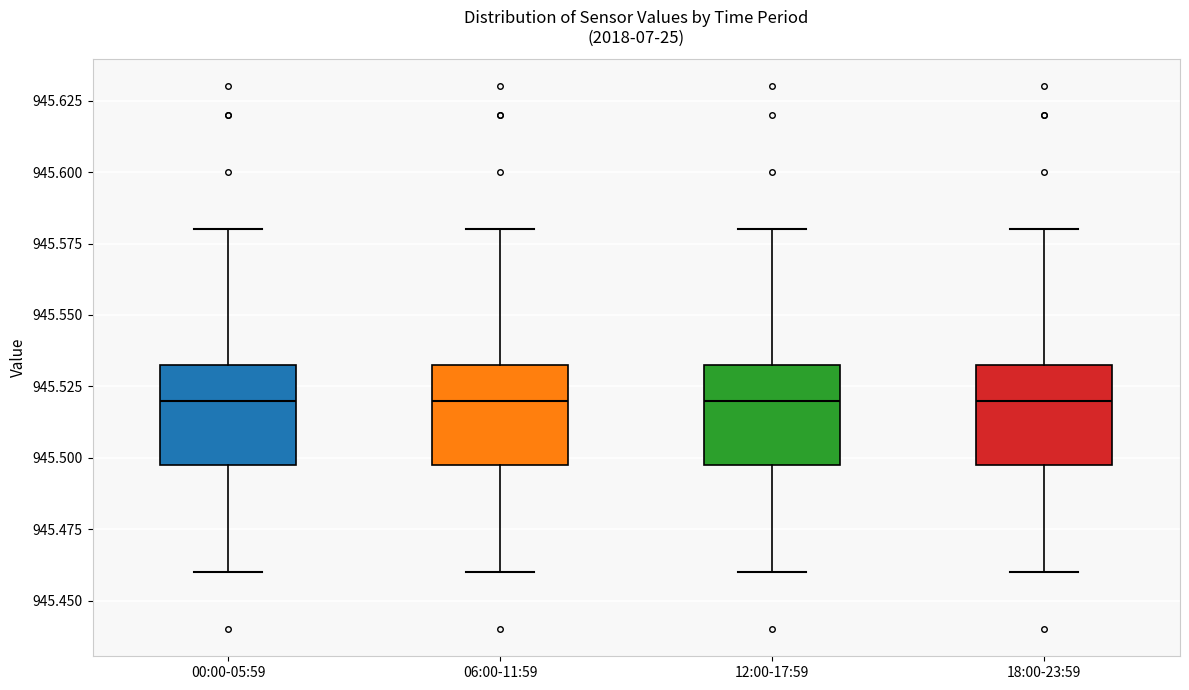

Reading left to right, read every box against the y-axis: the position of its median line, the range the box covers, and the ends of its whiskers. The values are not printed on the chart, so give them approximately, as read against the axis.

00:00-05:59: median 945.520, box 945.500 to 945.535, whiskers 945.460 to 945.580
06:00-11:59: median 945.520, box 945.500 to 945.535, whiskers 945.460 to 945.580
12:00-17:59: median 945.520, box 945.500 to 945.535, whiskers 945.460 to 945.580
18:00-23:59: median 945.520, box 945.500 to 945.535, whiskers 945.460 to 945.580